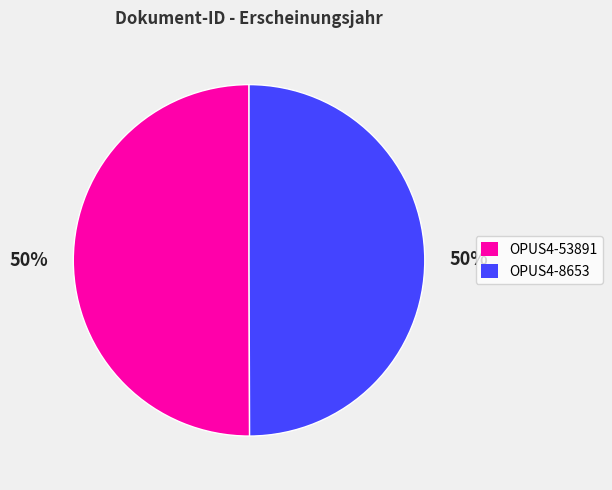

Combined, do OPUS4-8653 and OPUS4-53891 account for over 50%?

Yes